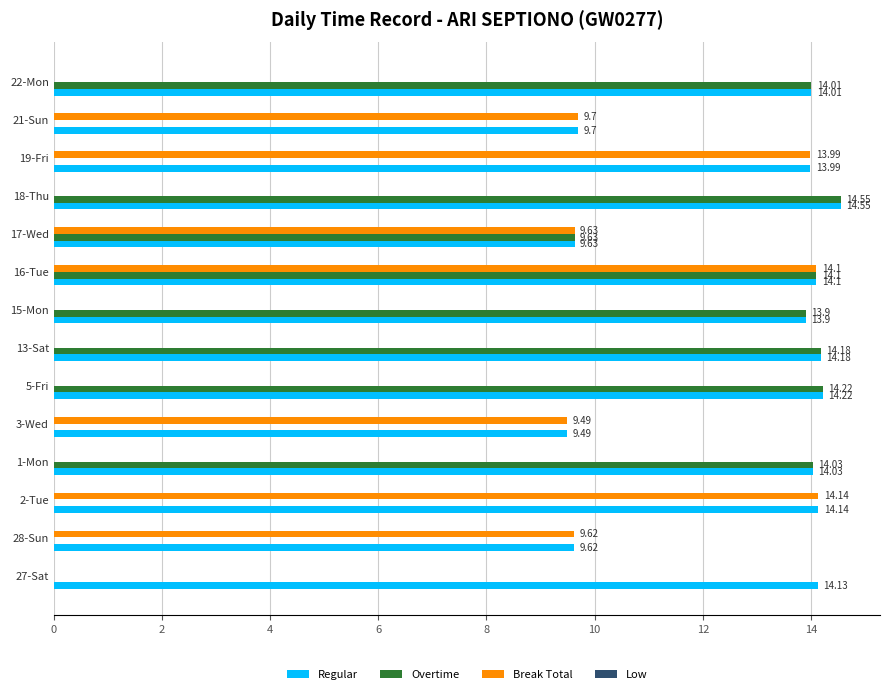

Which series changed the most between 3-Wed and 22-Mon?

Overtime